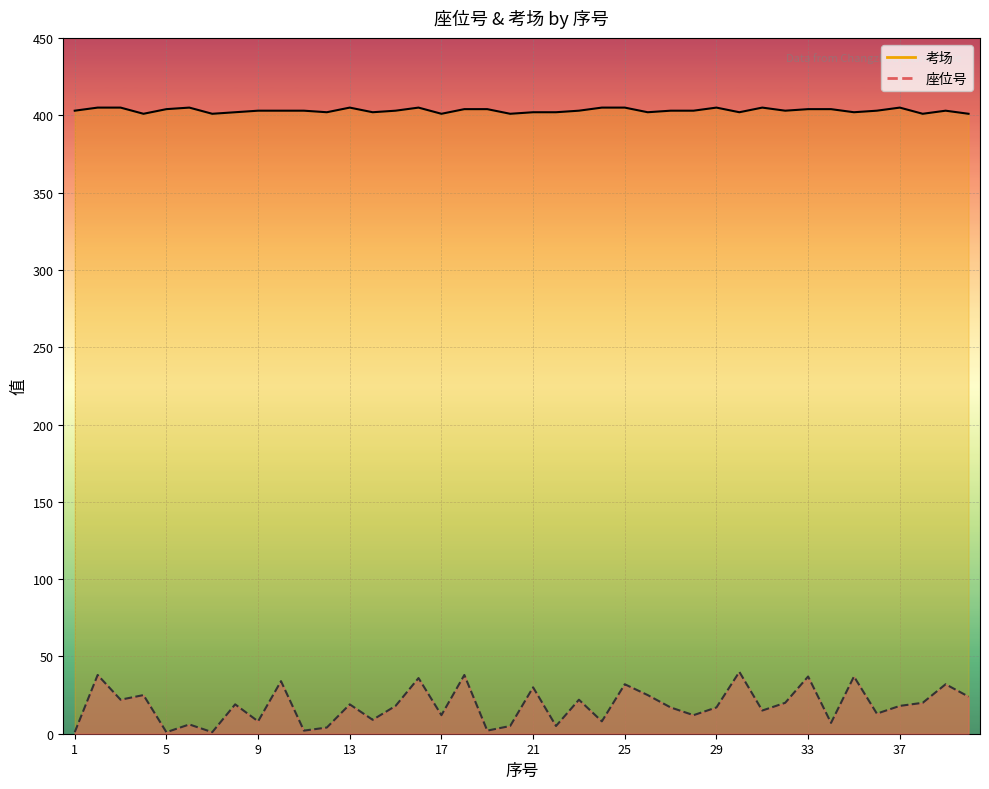

What is the difference between the maximum and second lowest values in the 考场 series?

4